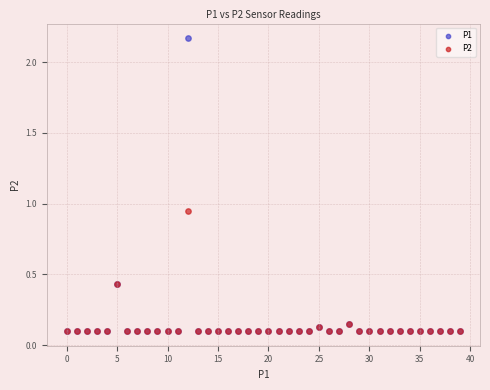

What are all the series names shown in the legend?

P1, P2